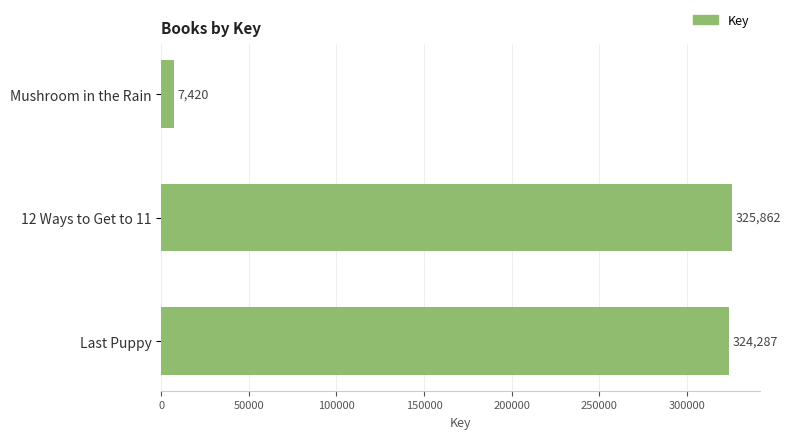

Count the number of data series in this chart.

1